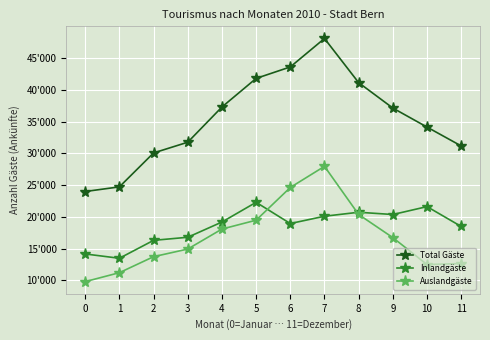

Is it true that Total Gäste equals 41107 at 8?

True